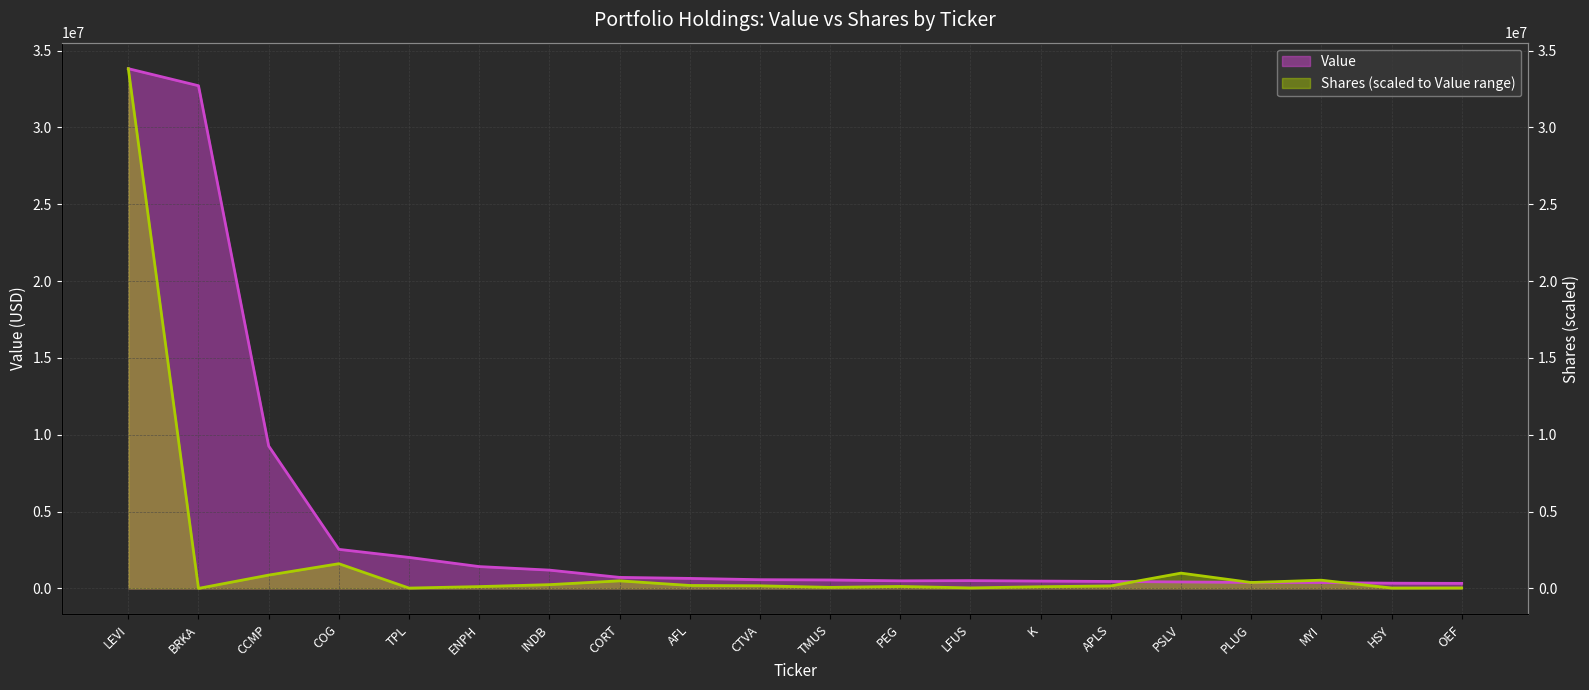

How many data points does each series have?

20